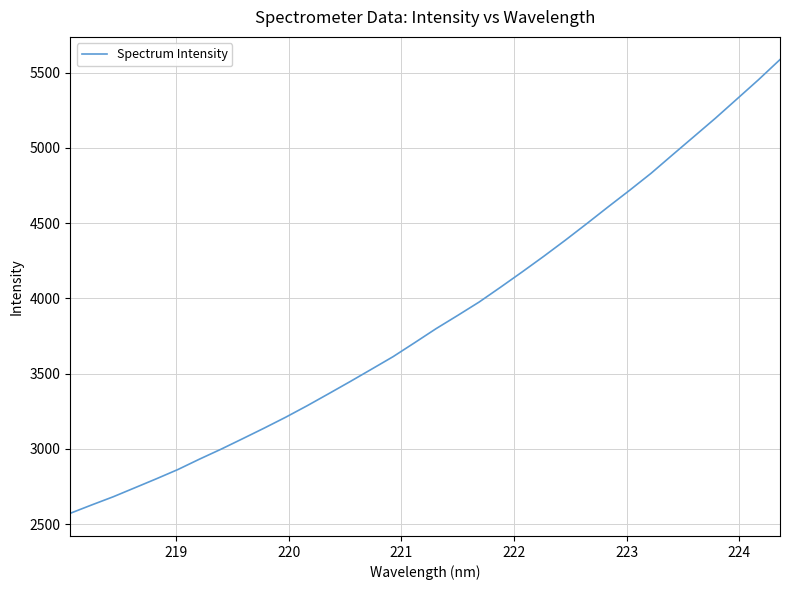

What is the maximum value shown in the chart?

5587.2